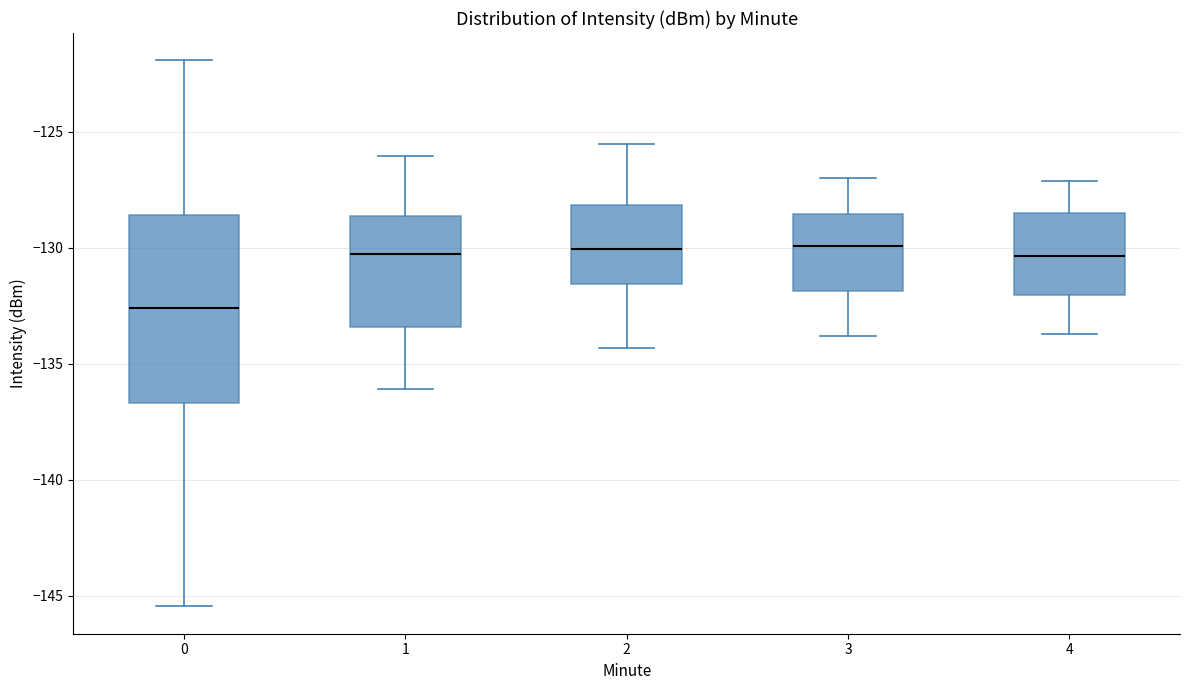

Where does the upper whisker of the box at x = 4 end on the y-axis? The values are not printed on the chart, so give them approximately, as read against the axis.

-127.0